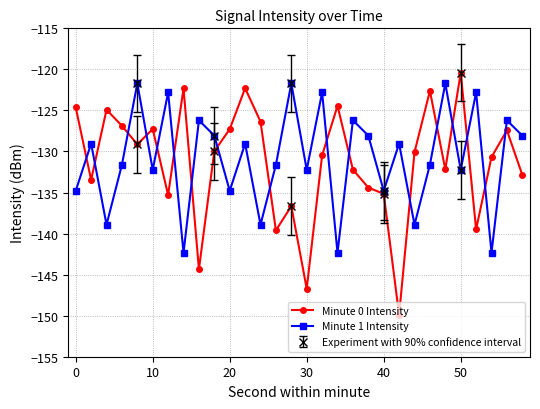

The Minute 1 Intensity series shows -134.8 at 20. True or false?

True